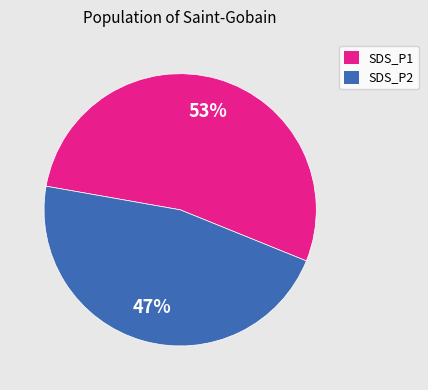

Rank the categories by value from highest to lowest.

SDS_P1, SDS_P2